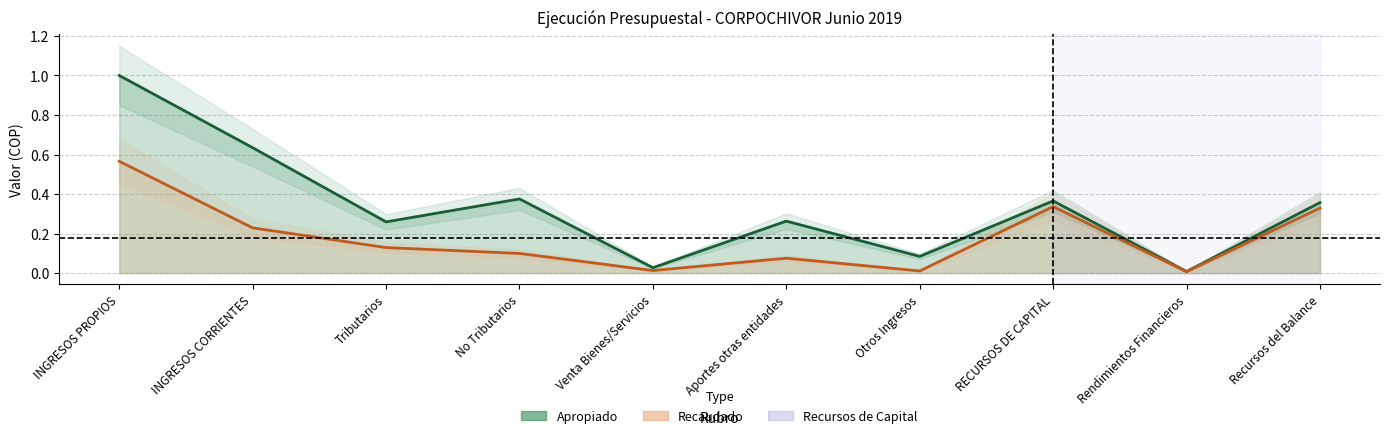

What is the highest value of the Apropiado series?

1.0